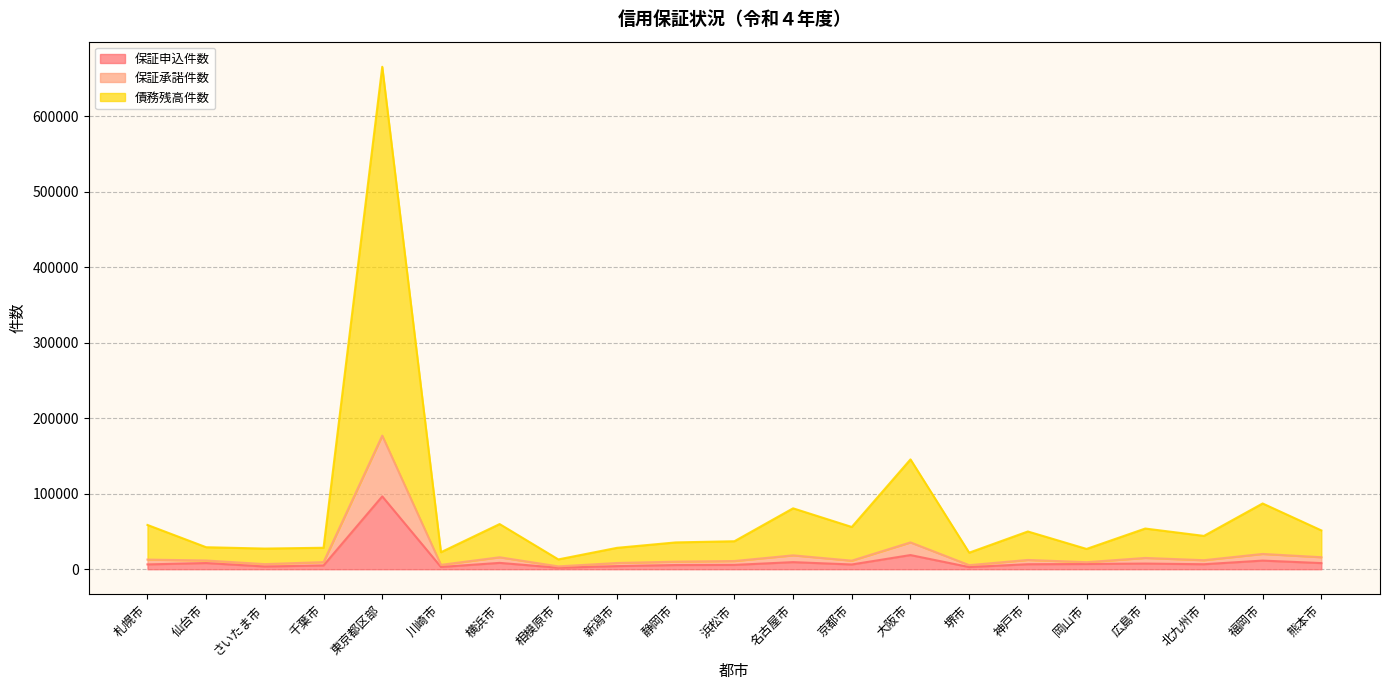

Reading left to right, what are all the values shown in this chart?

保証申込件数: 札幌市=6382	仙台市=8177	さいたま市=3624	千葉市=4993	東京都区部=96469	川崎市=2992	横浜市=8405	相模原市=1975	新潟市=4121	静岡市=5540	浜松市=5726	名古屋市=9389	京都市=6268	大阪市=18742	堺市=2862	神戸市=6612	岡山市=6925	広島市=7471	北九州市=6606	福岡市=11423	熊本市=8115
保証承諾件数: 札幌市=12740	仙台市=11545	さいたま市=6753	千葉市=9407	東京都区部=176901	川崎市=5783	横浜市=15800	相模原市=3764	新潟市=8234	静岡市=9986	浜松市=10849	名古屋市=18362	京都市=11314	大阪市=35504	堺市=5386	神戸市=12274	岡山市=9303	広島市=14935	北九州市=11950	福岡市=20224	熊本市=15892
債務残高件数: 札幌市=58607	仙台市=29118	さいたま市=27340	千葉市=28419	東京都区部=665350	川崎市=22516	横浜市=59796	相模原市=12989	新潟市=28317	静岡市=35494	浜松市=37055	名古屋市=80642	京都市=55938	大阪市=145435	堺市=21906	神戸市=49963	岡山市=26861	広島市=53869	北九州市=44107	福岡市=87051	熊本市=51412